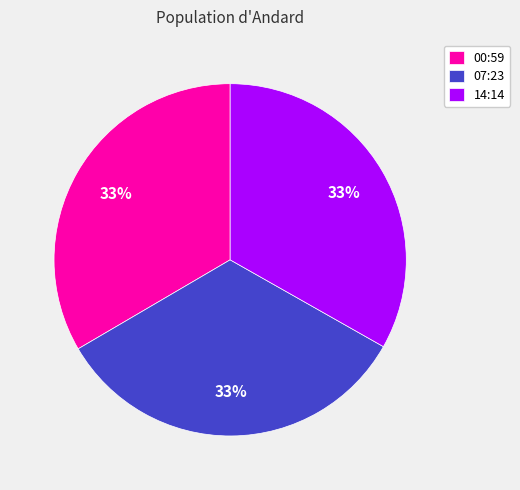

The 14:14 slice represents 33% of the pie. True or false?

True